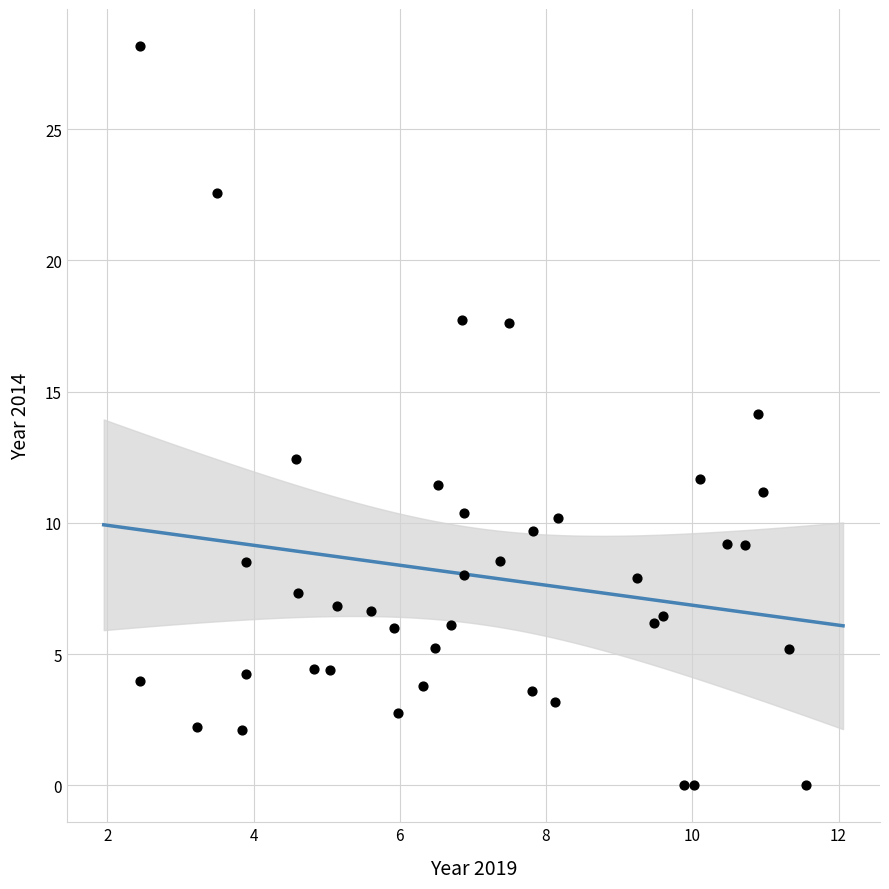

What is the range of Y values (max minus min)?

28.2